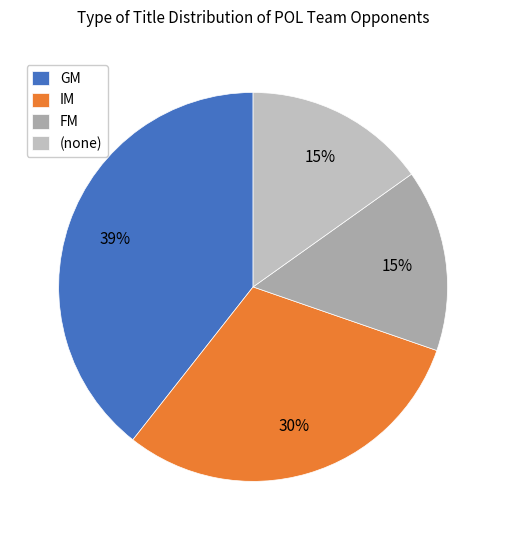

How many slices are in this pie chart?

4